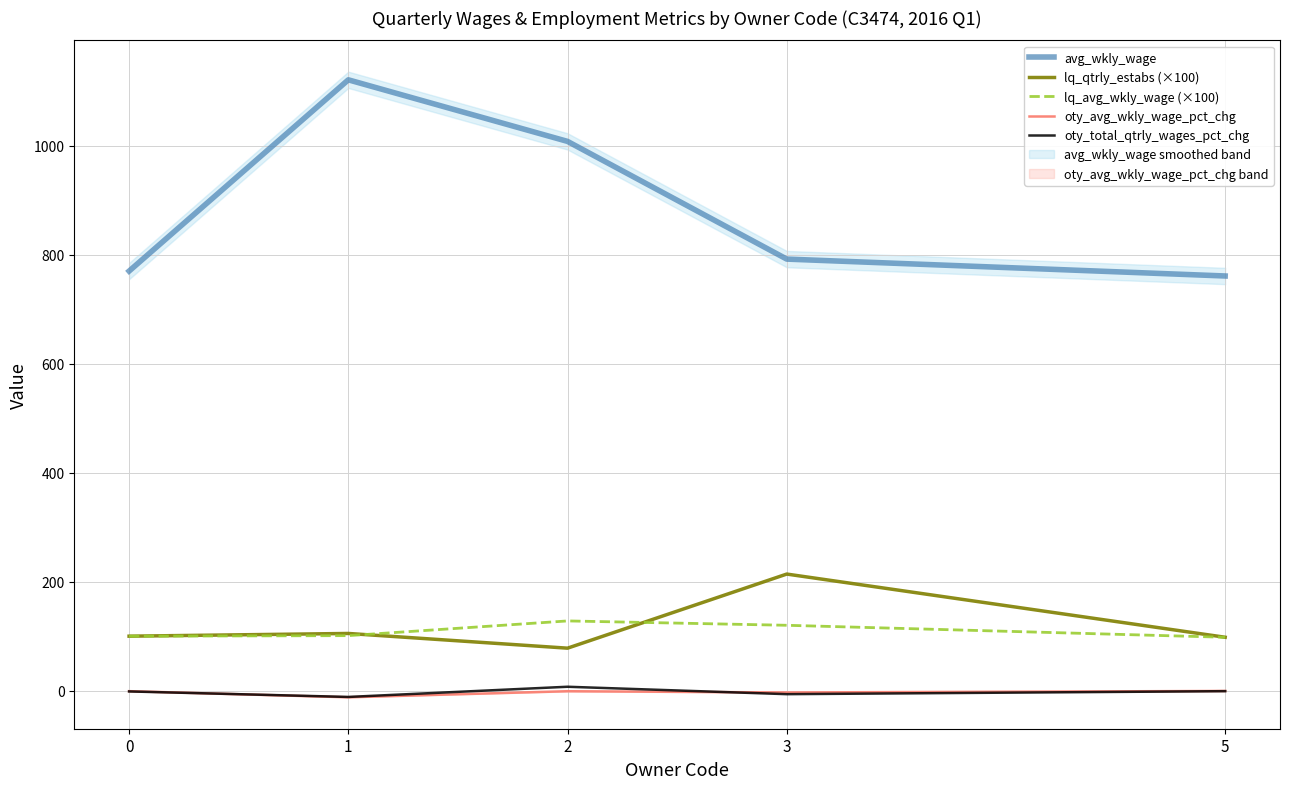

What is the value of the oty_total_qtrly_wages_pct_chg point at the 3rd from the left?

7.2